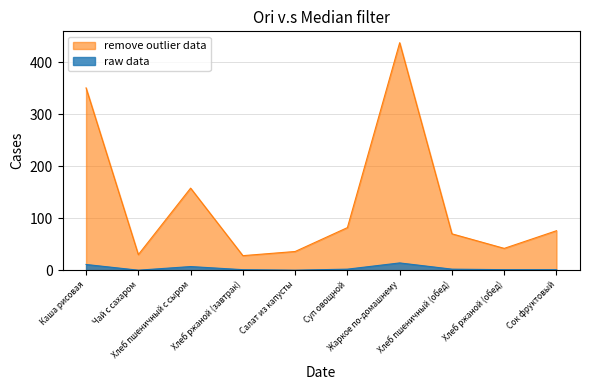

Which category has the highest value in the Калорийность series?

Жаркое по-домашнему